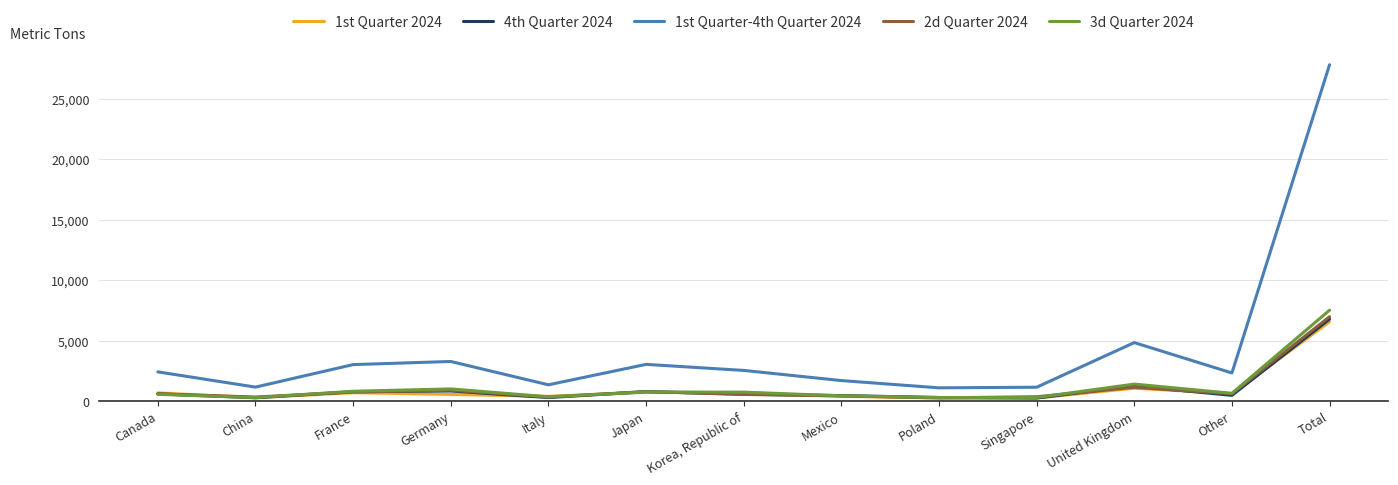

Which category has the highest value across all series?

Total